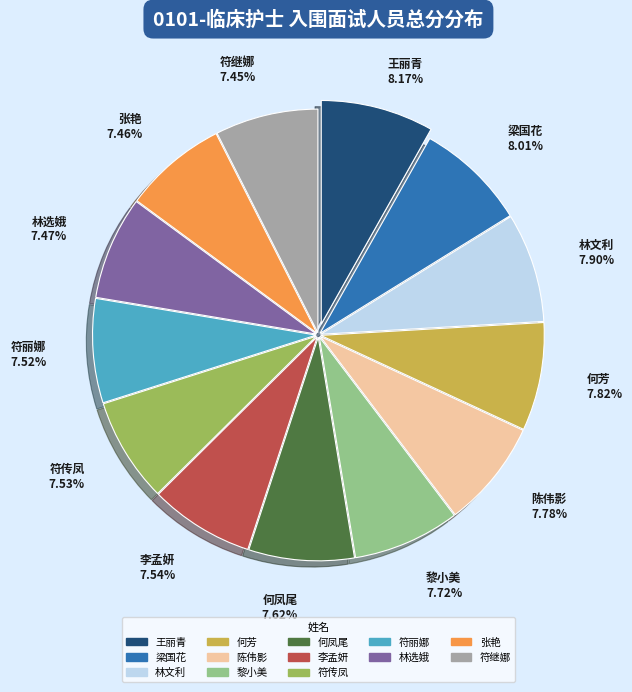

What percentage do 黎小美 and 林选娥 together represent?

15.2%